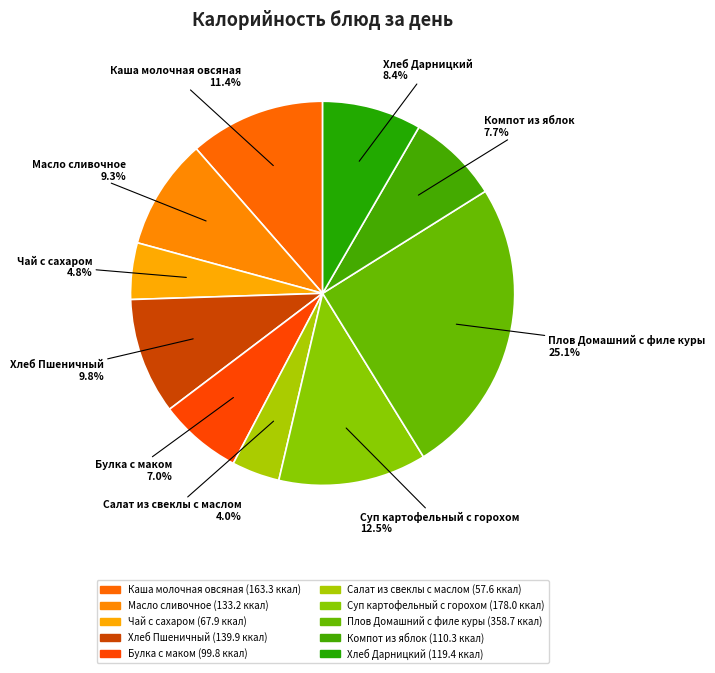

What percentage is the Чай с сахаром slice, to the nearest percent?

5%